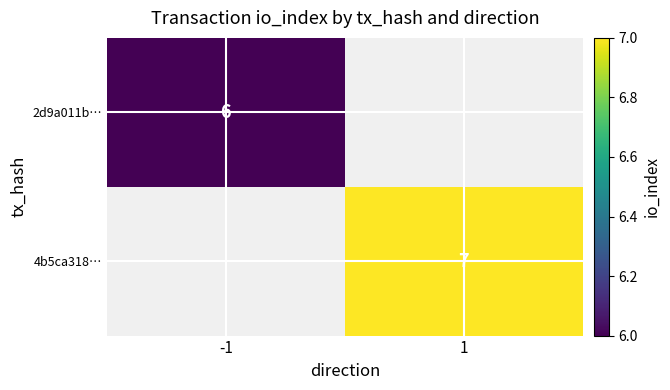

At how many categories does at least one series exceed 6?

1